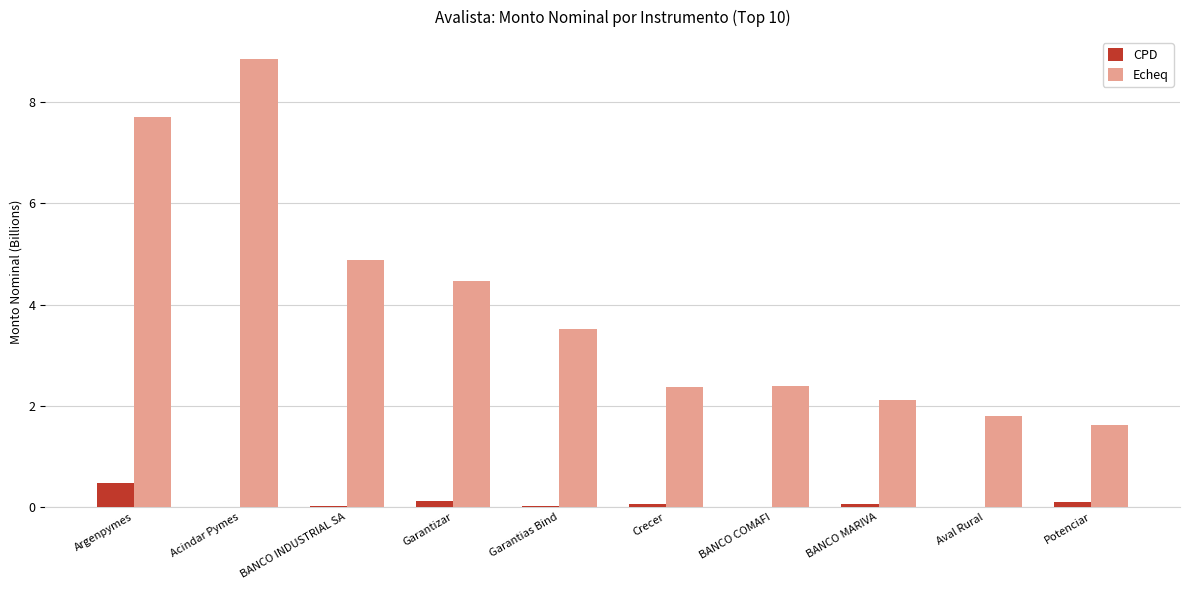

Which series has the largest range (max minus min)?

Echeq